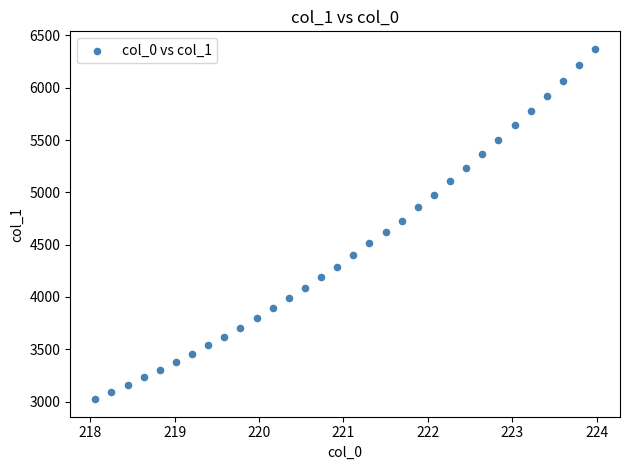

What is the range of X values (max minus min)?

5.9